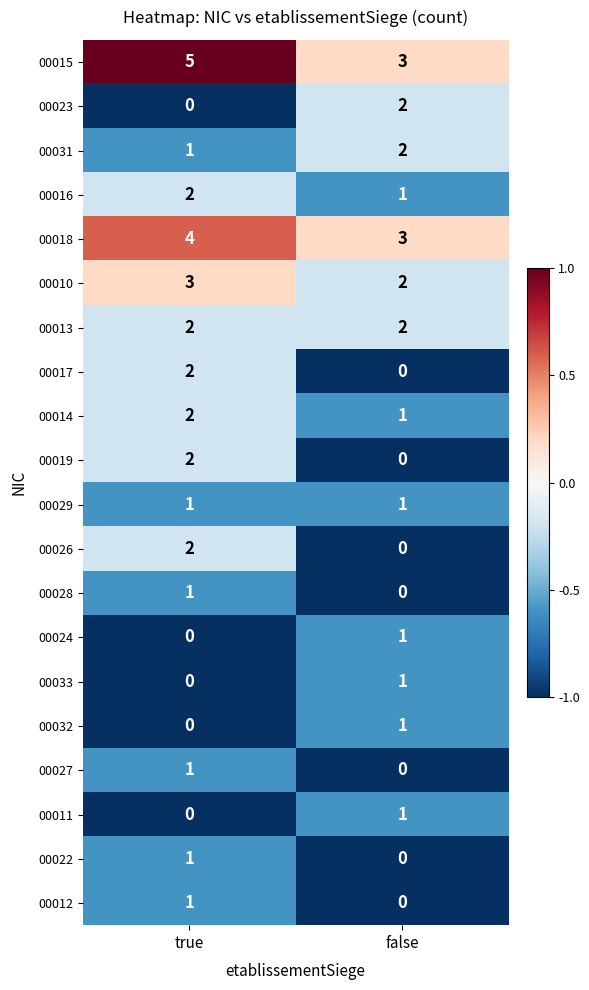

How many distinct data groups are displayed?

20